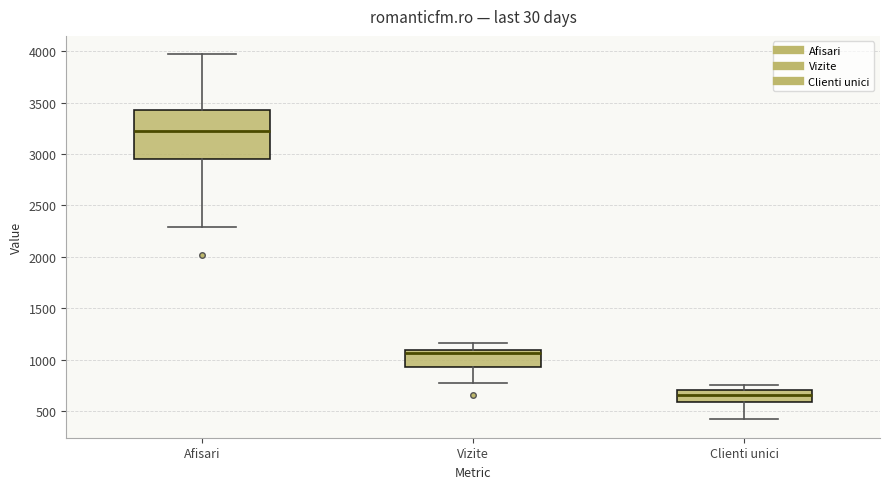

Which box's median line is the highest?

Afisari